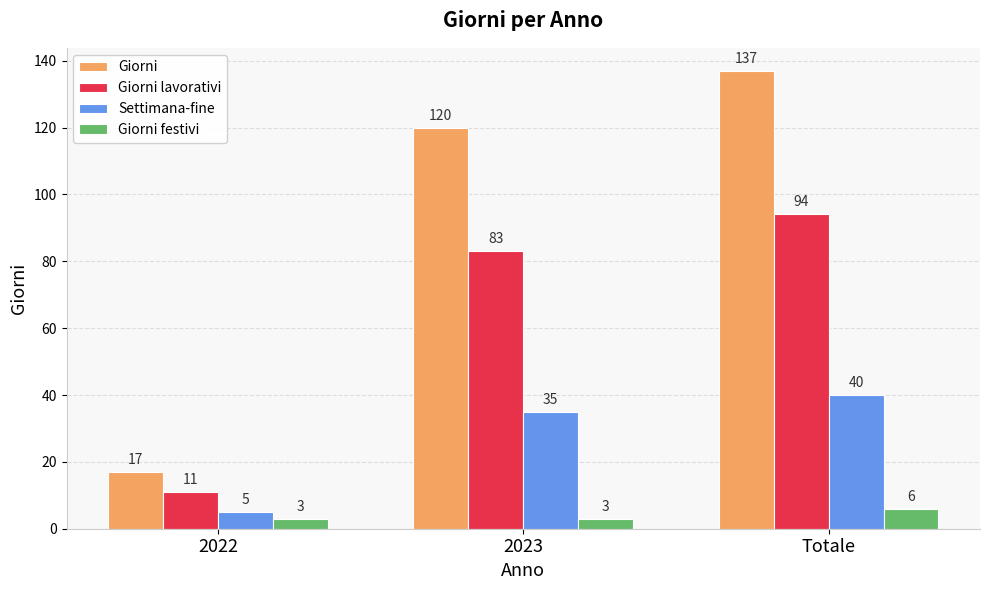

Reading left to right, transcribe all the data shown in this chart.

Giorni: 2022=17	2023=120	Totale=137
Giorni lavorativi: 2022=11	2023=83	Totale=94
Settimana-fine: 2022=5	2023=35	Totale=40
Giorni festivi: 2022=3	2023=3	Totale=6